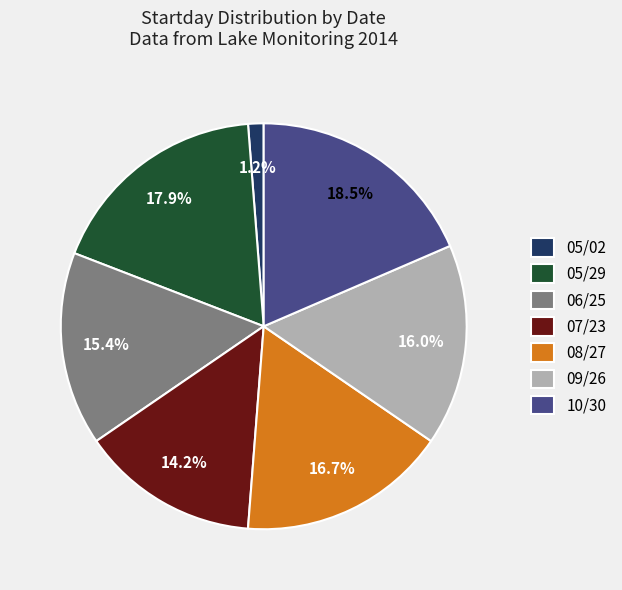

Which slice is the largest?

10/30